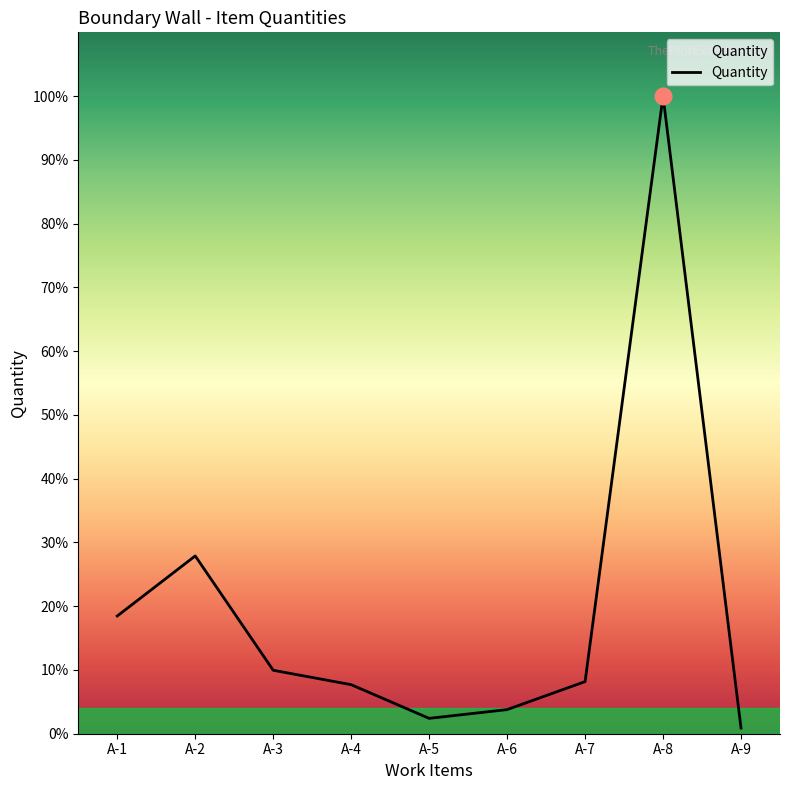

Where is the first local minimum?

A-5